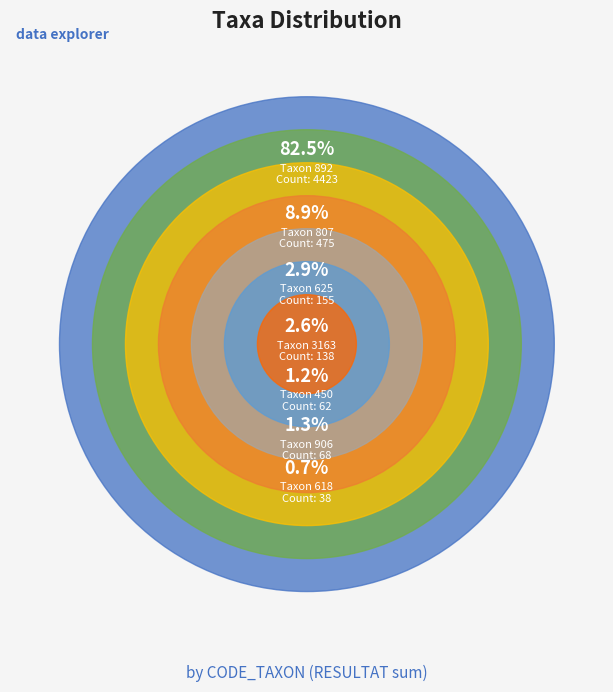

To the nearest percent, what is the difference between the 906 and 807 slice percentages?

8%